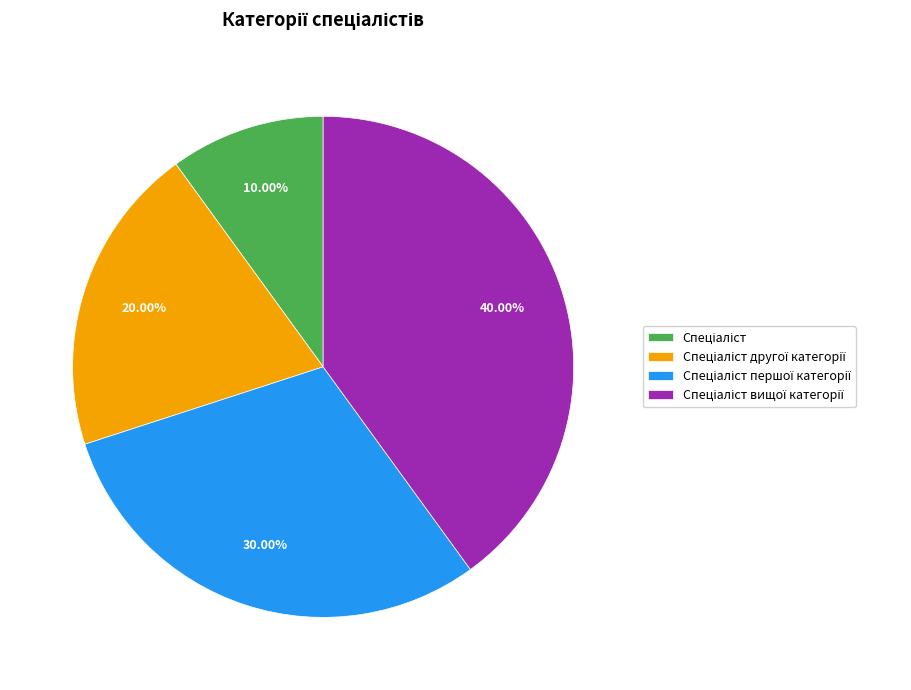

Rank the categories by value from lowest to highest.

Спеціаліст, Спеціаліст другої категорії, Спеціаліст першої категорії, Спеціаліст вищої категорії